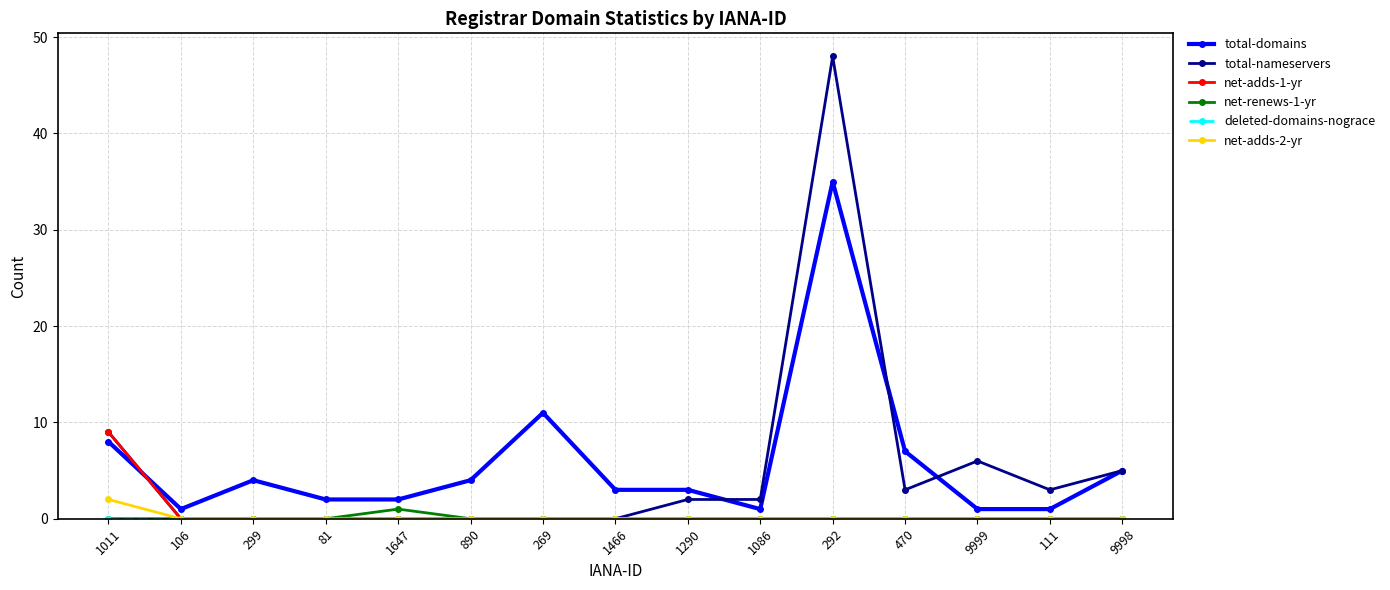

Is the value of net-adds-1-yr at 1011 greater than the value of total-nameservers at 1290?

Yes